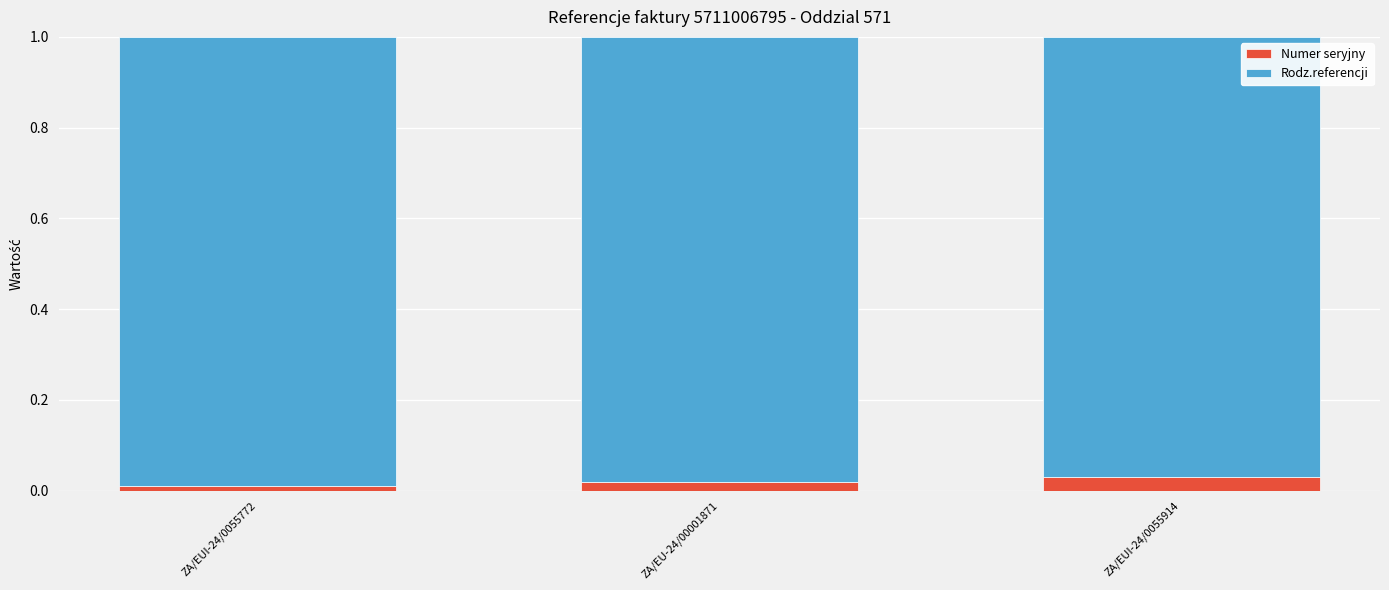

The value of Numer seryjny at ZA/EU-24/00001871 is 0.0. True or false?

True